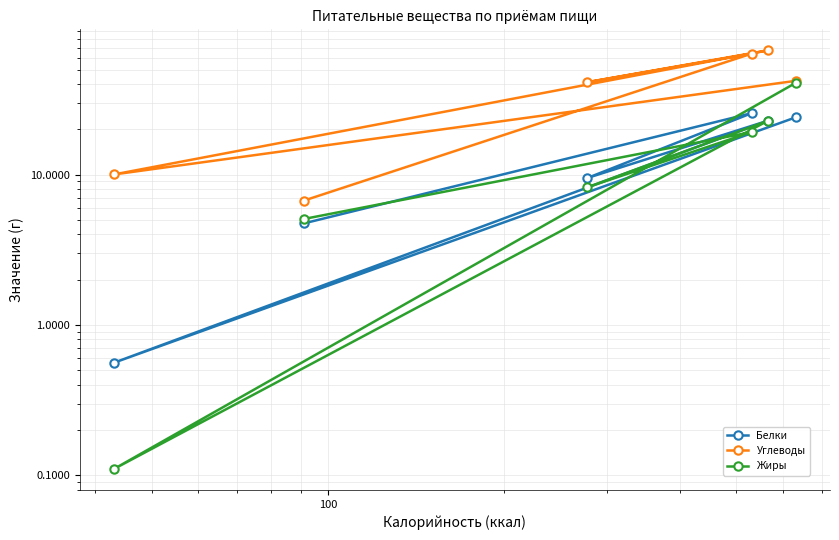

Is the value of Белки at 10 greater than the value of Углеводы at 10000?

No